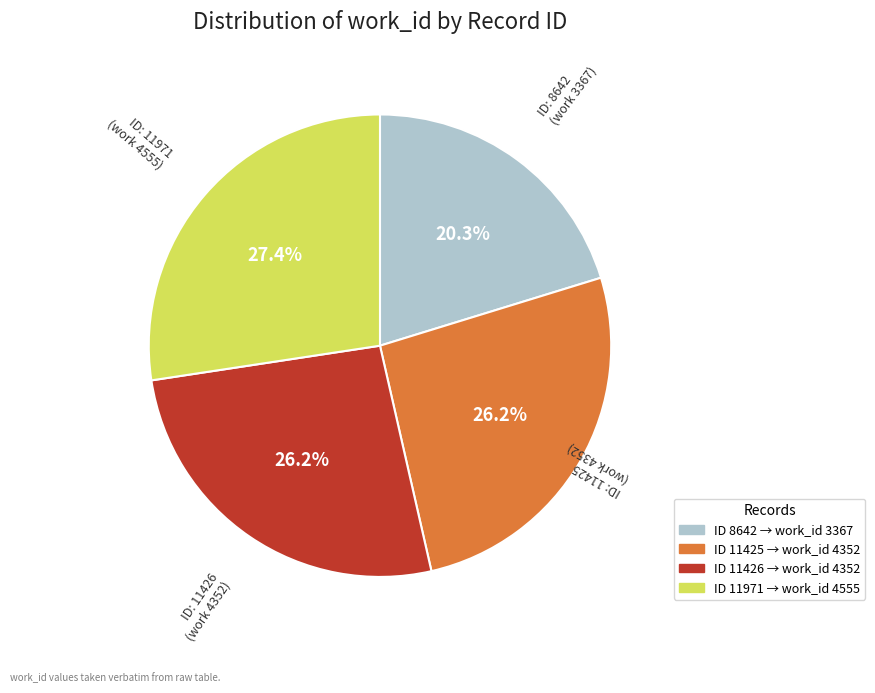

Does any single category account for the majority?

No